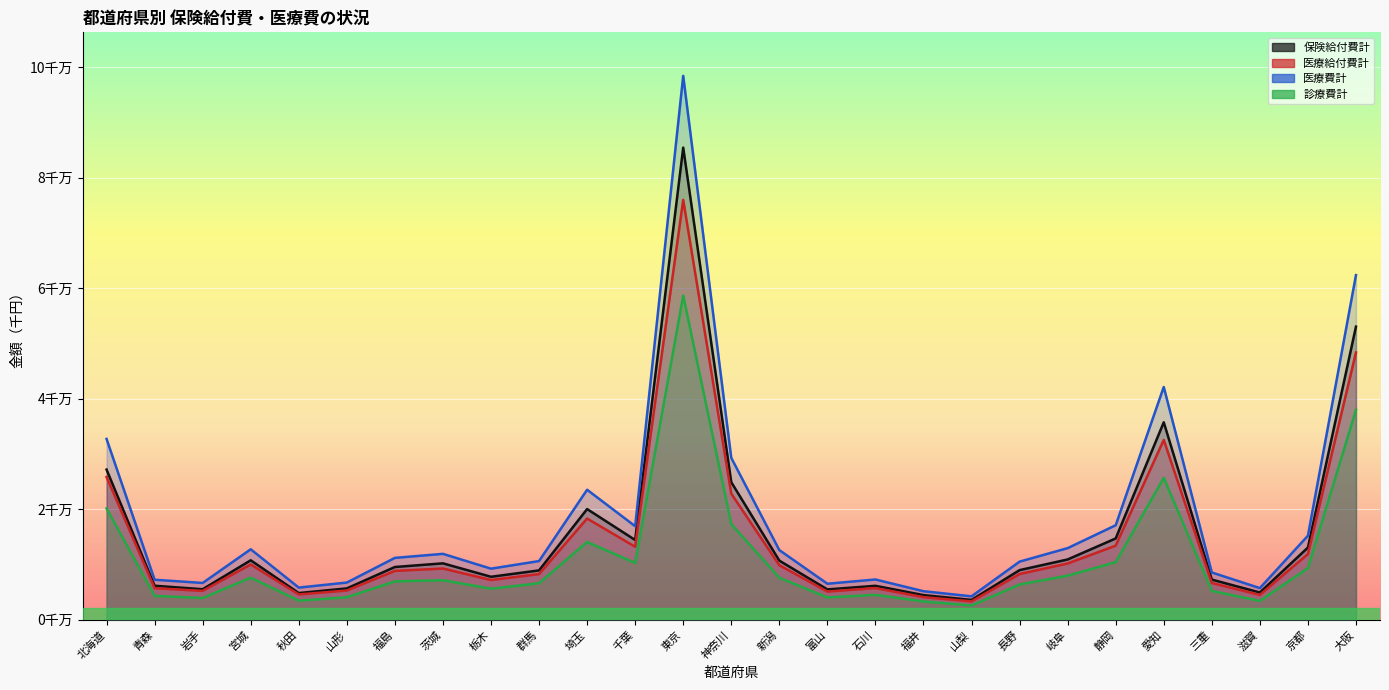

The 診療費計 series shows 4027779.8 at 富山. True or false?

True